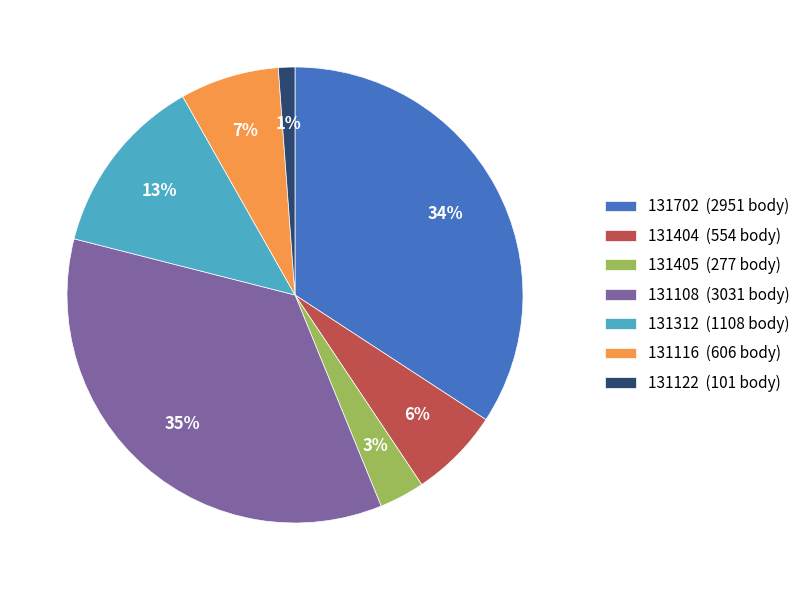

Combined, do 131312 (1108 body) and 131404 (554 body) account for over 50%?

No